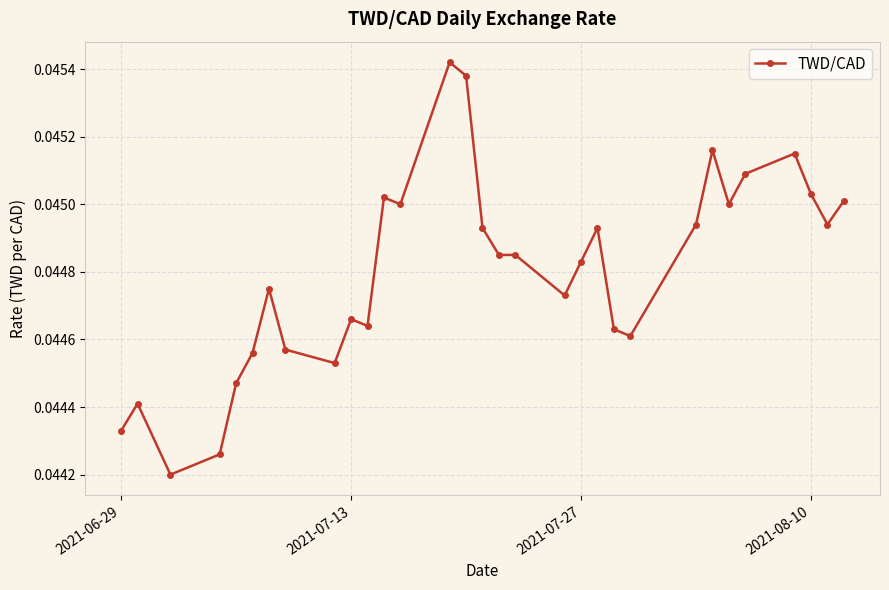

Count the values in the range 0 to 1.

31